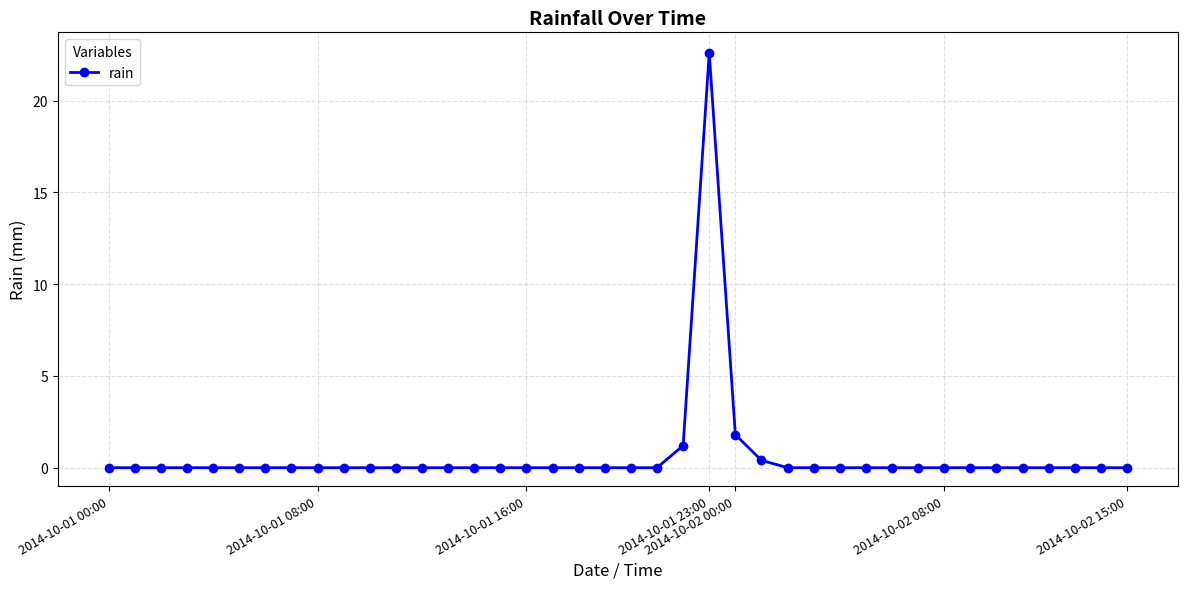

What is the maximum value shown in the chart?

22.6